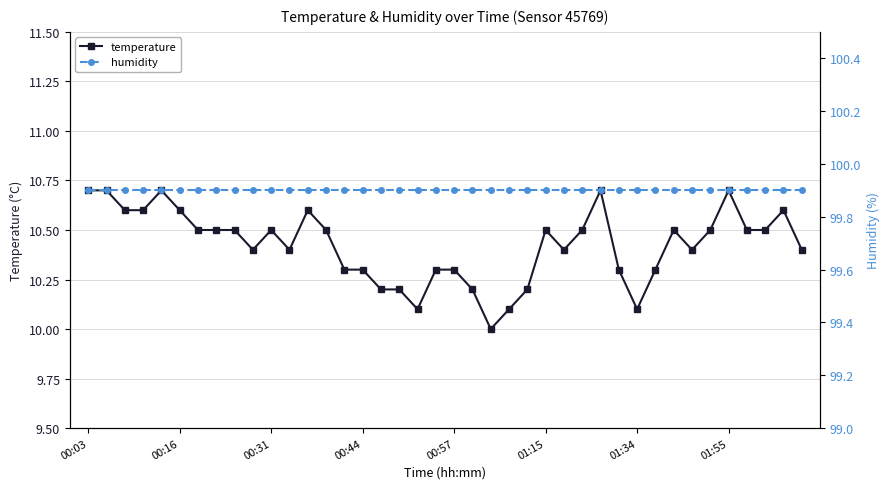

Count the number of data series in this chart.

2